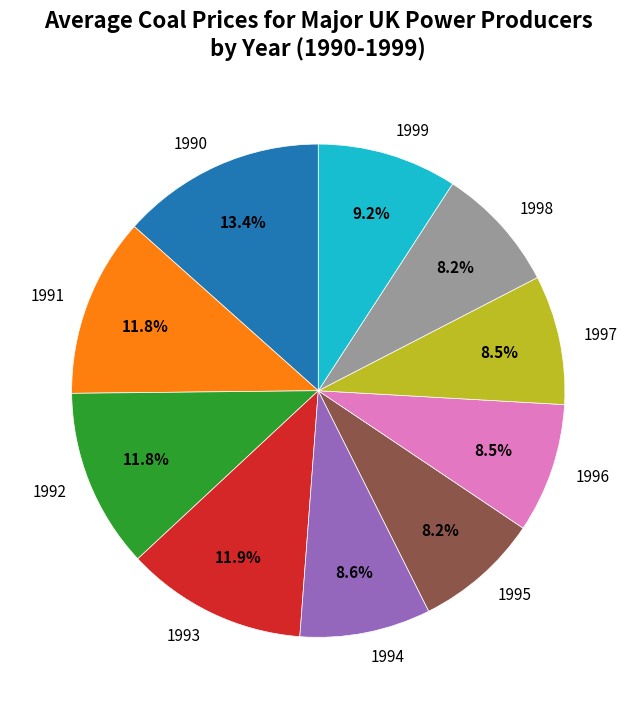

What percentage is the 1992 slice, to the nearest percent?

12%